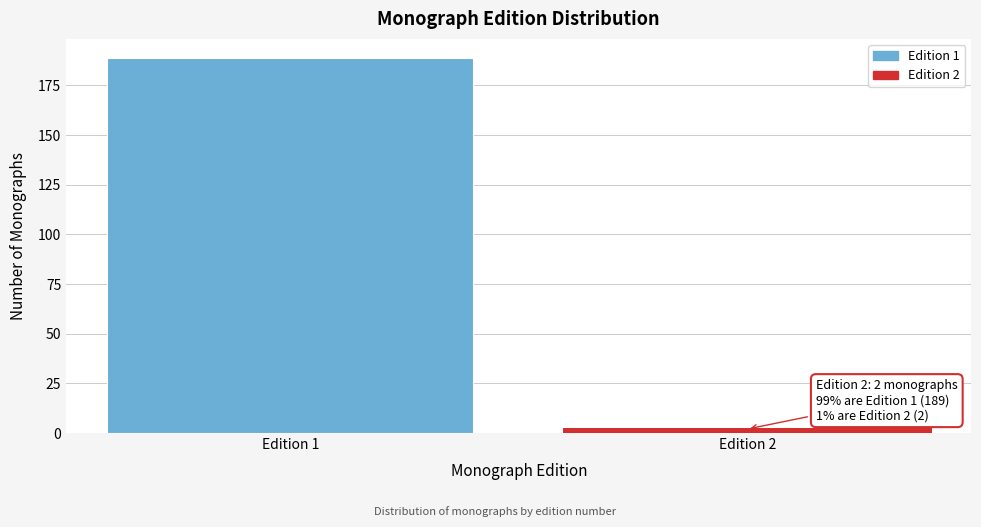

Reading right to left, what are all the values shown in this chart?

Edition 2=2	Edition 1=189